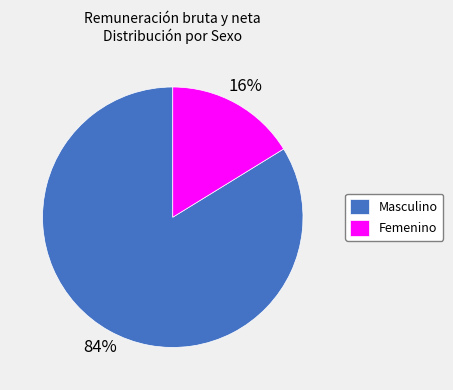

What is the largest slice in the pie chart?

Masculino